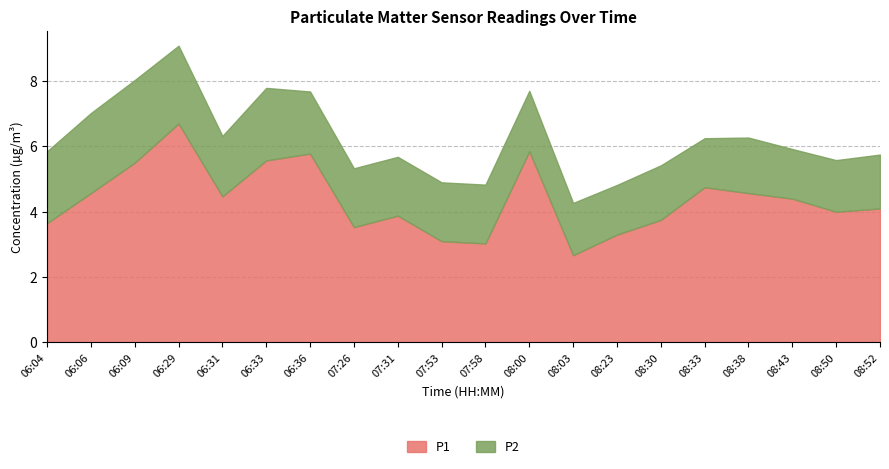

True or false: P2 has more than 2 points higher than both neighbors.

True